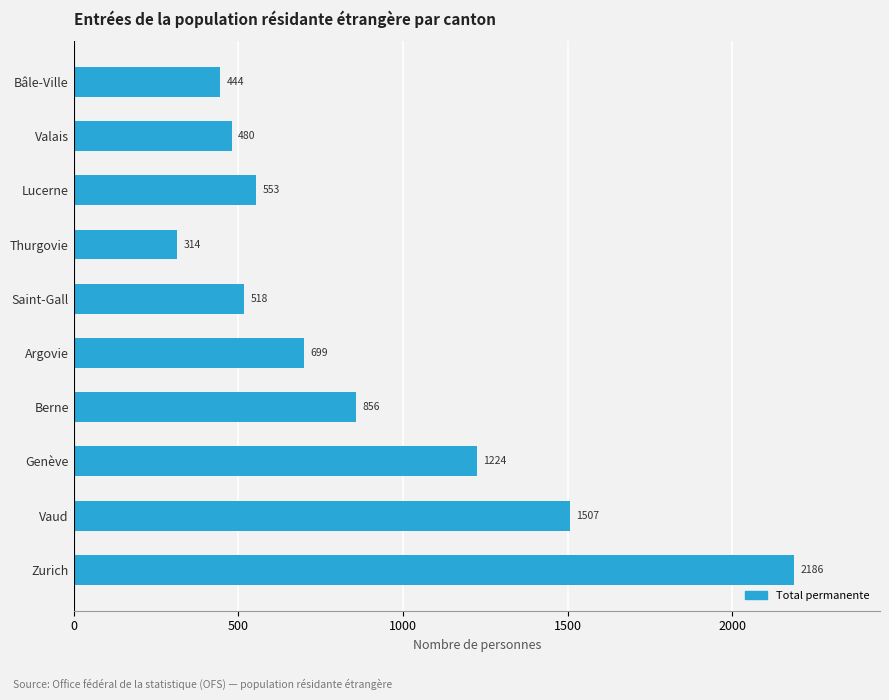

What is the difference between the maximum and minimum values?

1872